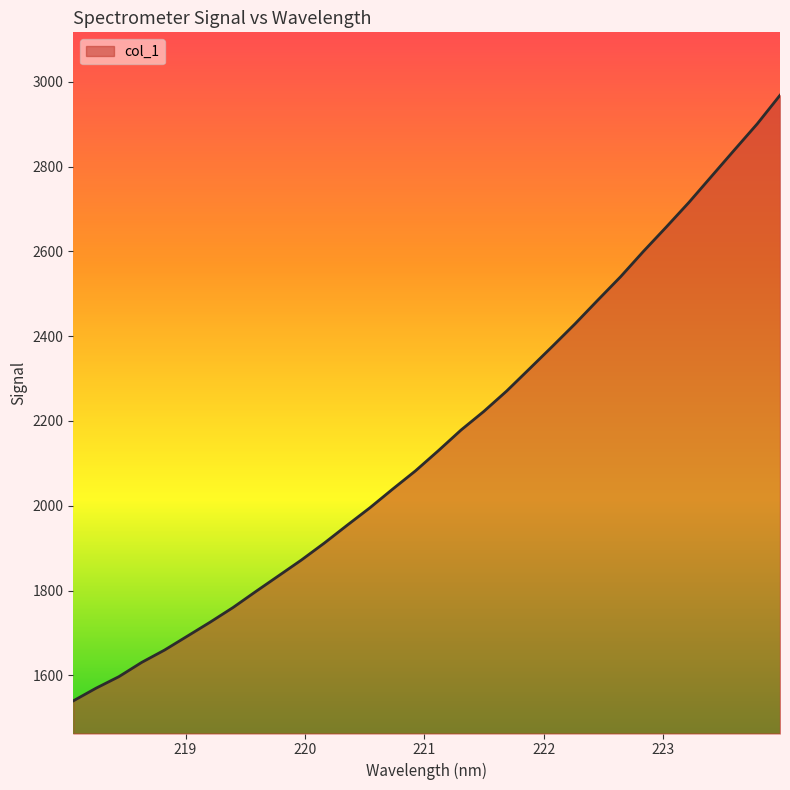

True or false: the data has more than 0 interior local peaks.

False